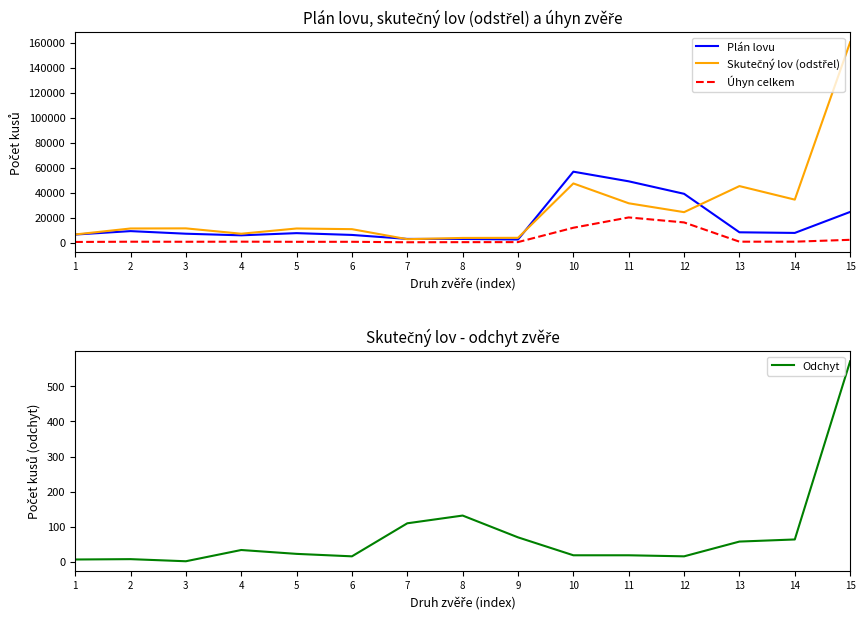

True or false: Odchyt and Plán lovu intersect in this chart.

False